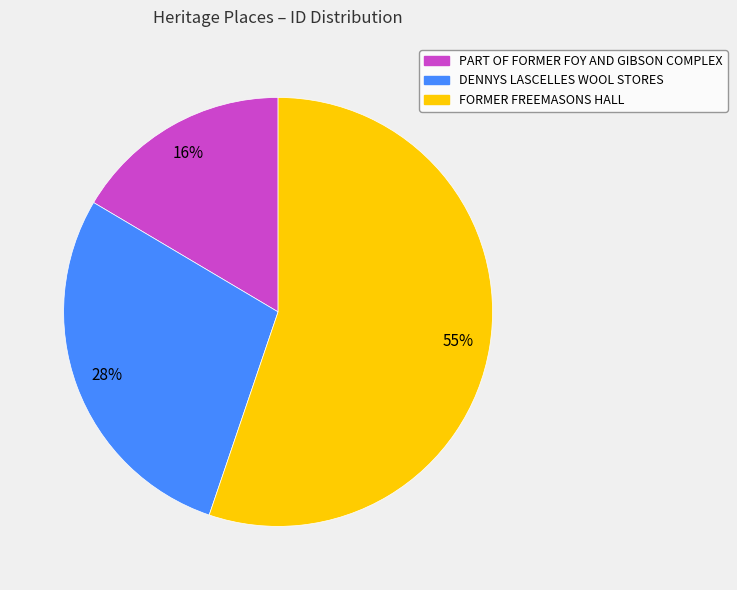

Combined, do PART OF FORMER FOY AND GIBSON COMPLEX and FORMER FREEMASONS HALL account for over 50%?

Yes